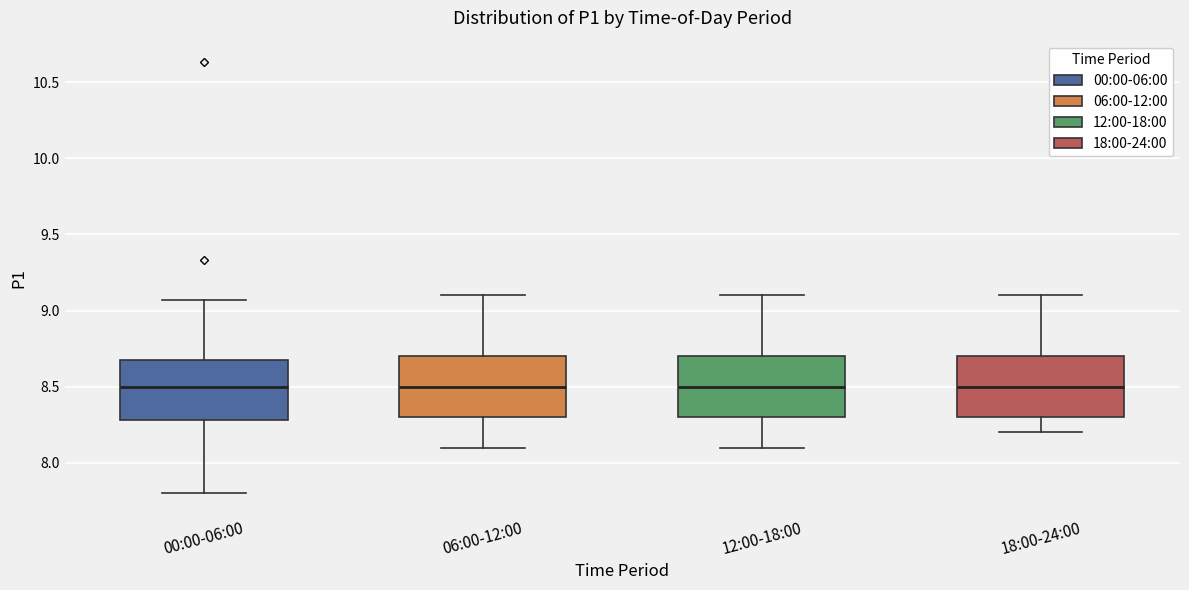

Reading left to right, transcribe this box plot: for each box, give where its median line is, the range the box spans, and where its two whiskers end, as read against the y-axis. The values are not printed on the chart, so give them approximately, as read against the axis.

00:00-06:00: median 8.50, box 8.30 to 8.70, whiskers 7.80 to 9.05
06:00-12:00: median 8.50, box 8.30 to 8.70, whiskers 8.10 to 9.10
12:00-18:00: median 8.50, box 8.30 to 8.70, whiskers 8.10 to 9.10
18:00-24:00: median 8.50, box 8.30 to 8.70, whiskers 8.20 to 9.10